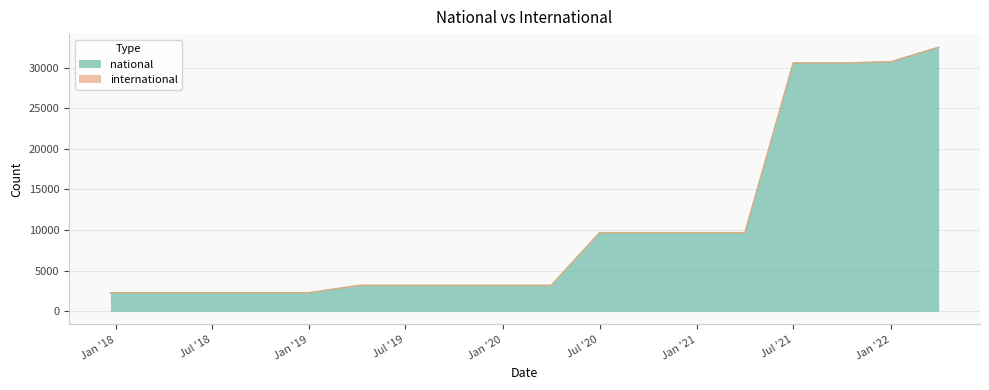

What is the label of the 1st point from the left?

2017-12-22